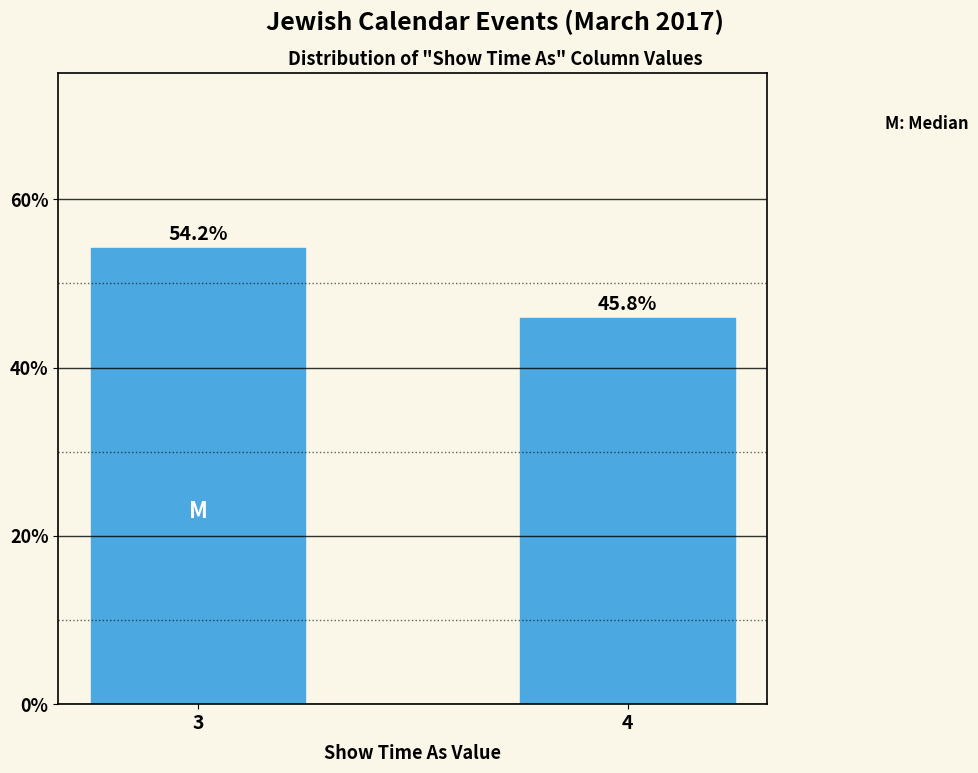

Reading left to right, transcribe all the data shown in this chart.

3=54.2	4=45.8